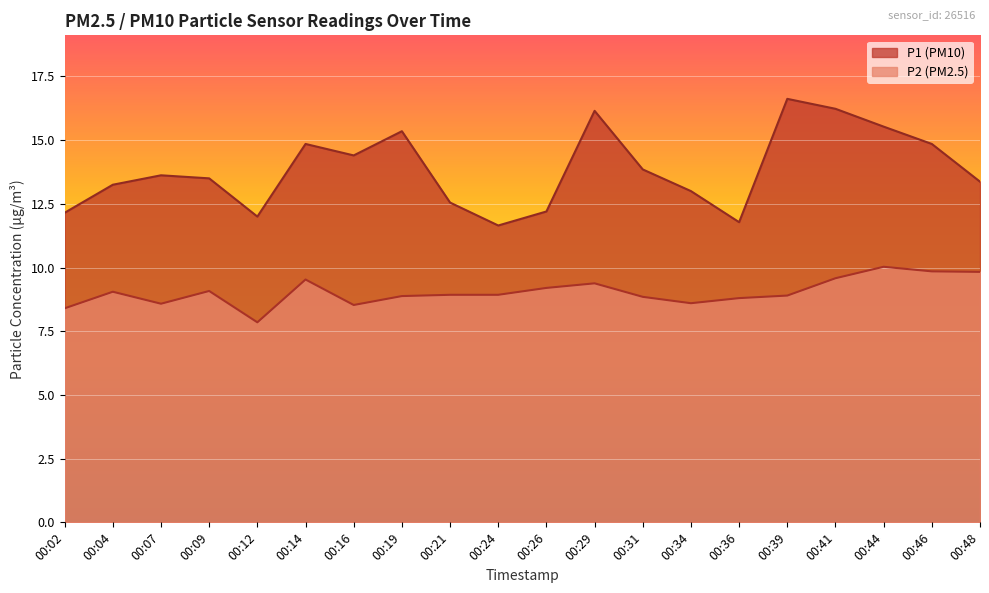

Which label corresponds to the smallest value in the chart?

00:12